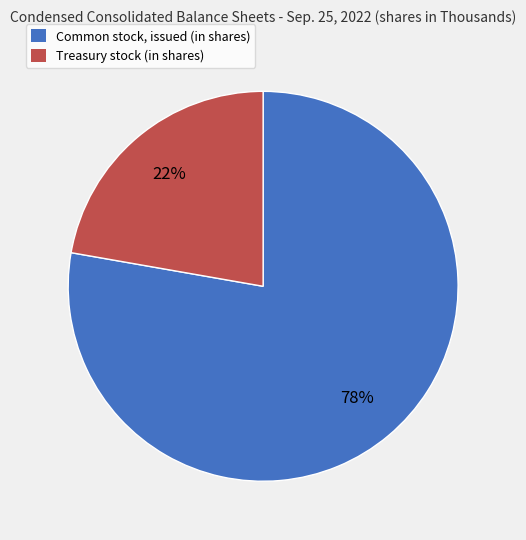

To the nearest percent, what percentage of the pie is Treasury stock (in shares)?

22%